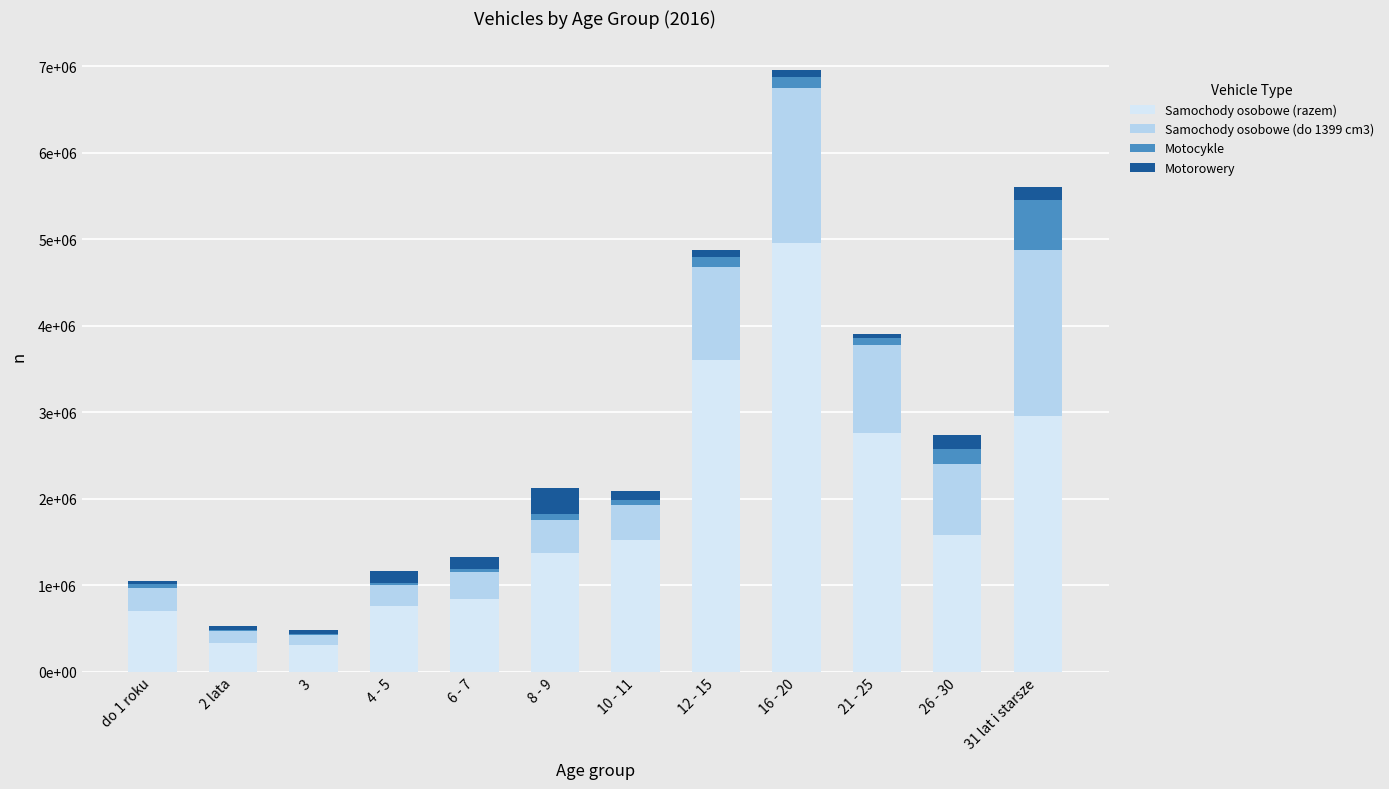

Are the bars horizontal?

No